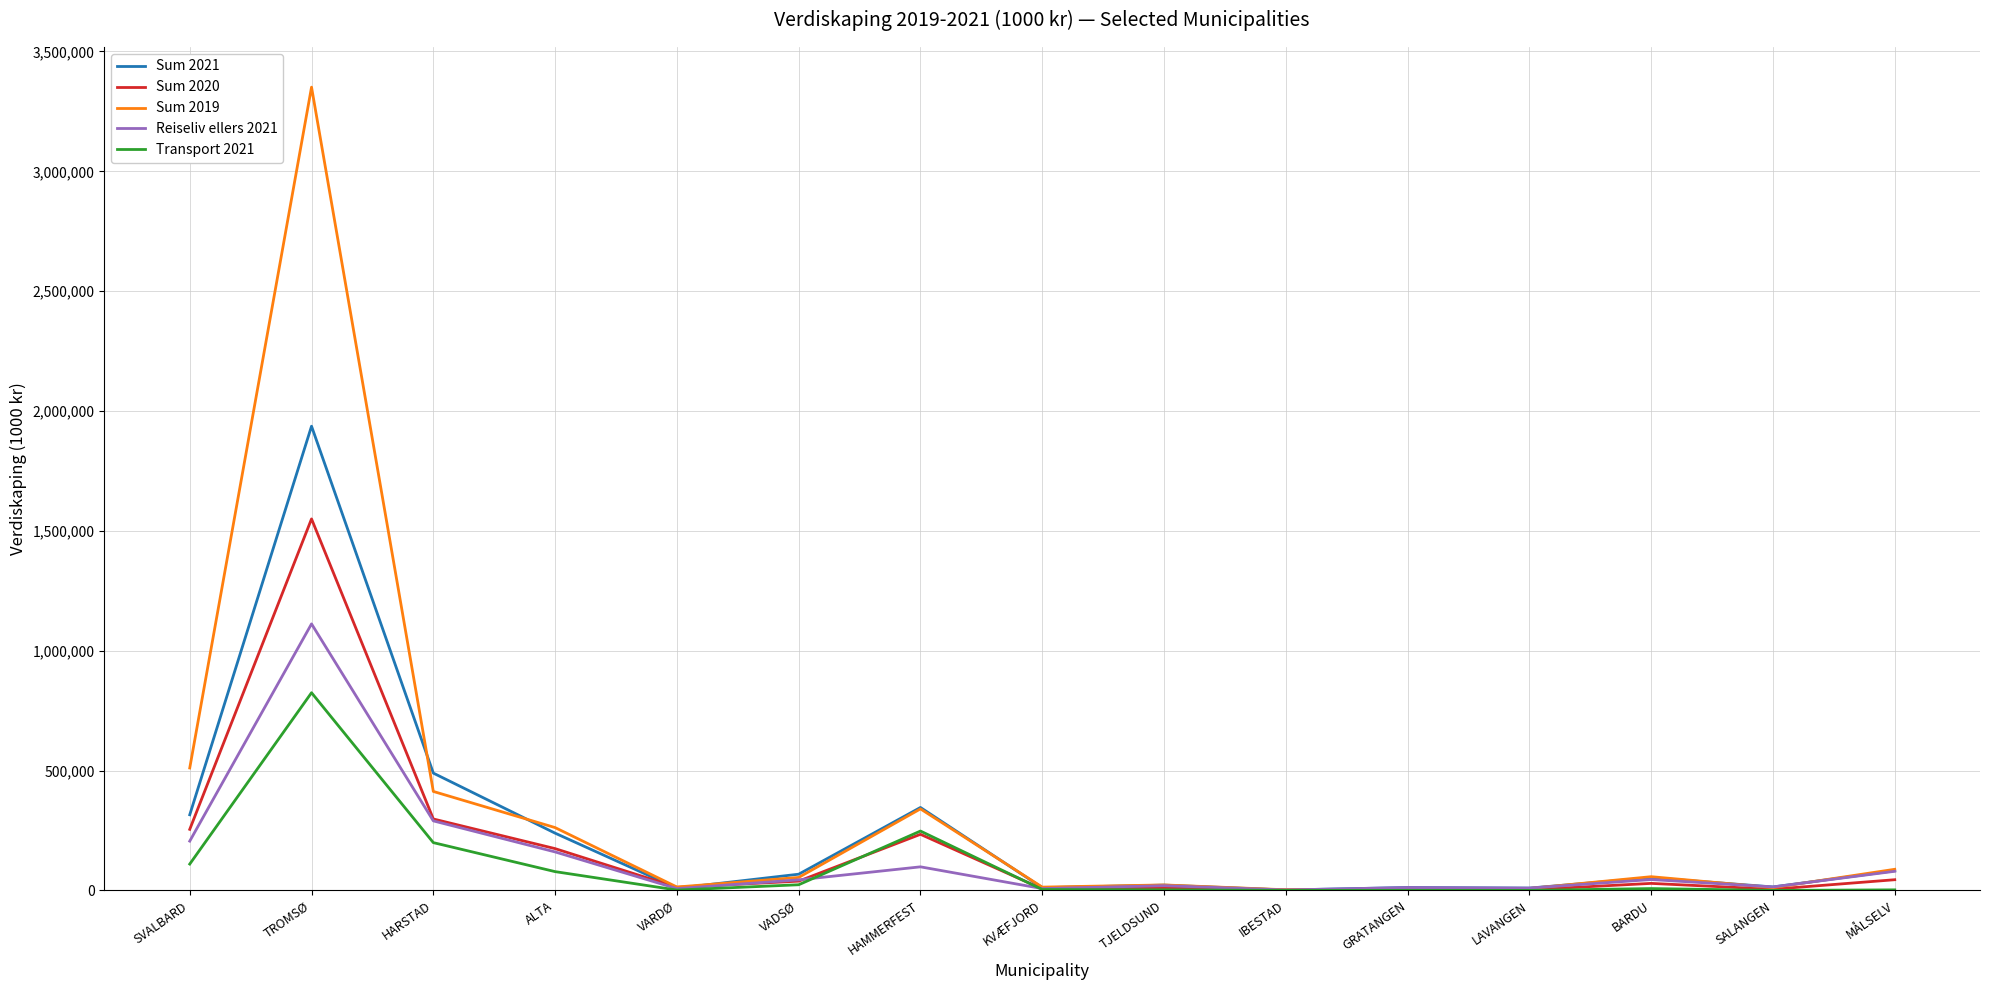

Where is the first local maximum for Reiseliv ellers 2021?

TROMSØ